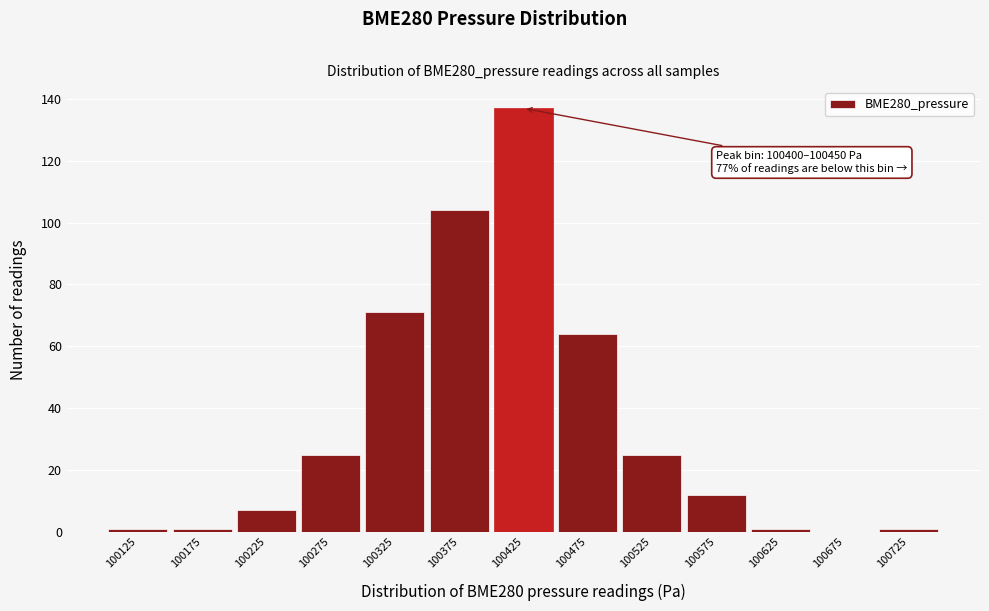

Which range on the x-axis has the tallest bar?

100400 to 100450